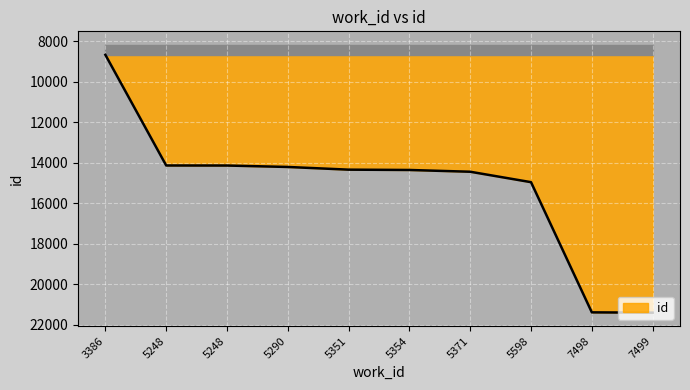

What is the difference between the values at 5351 and 5598?

619